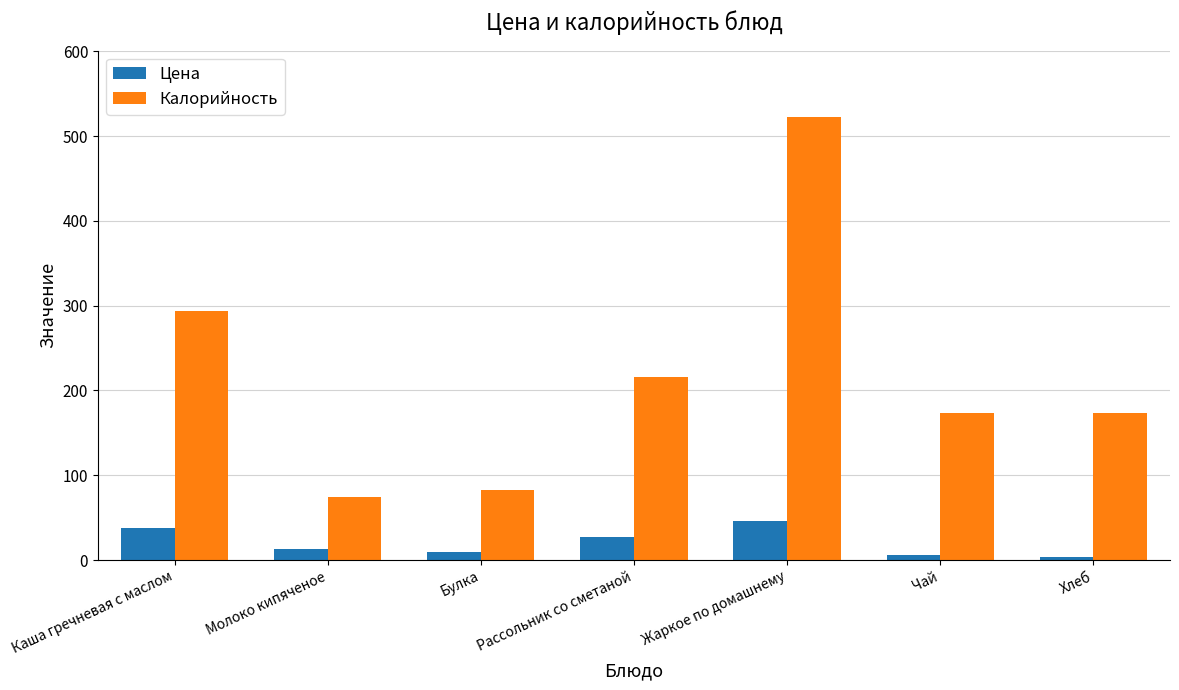

At which label does Калорийность reach its peak?

Жаркое по домашнему